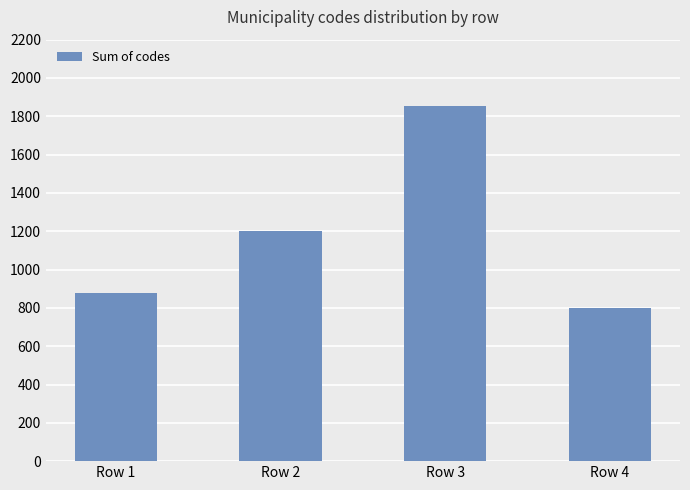

What is the value of the 3rd bar from the left?

1852